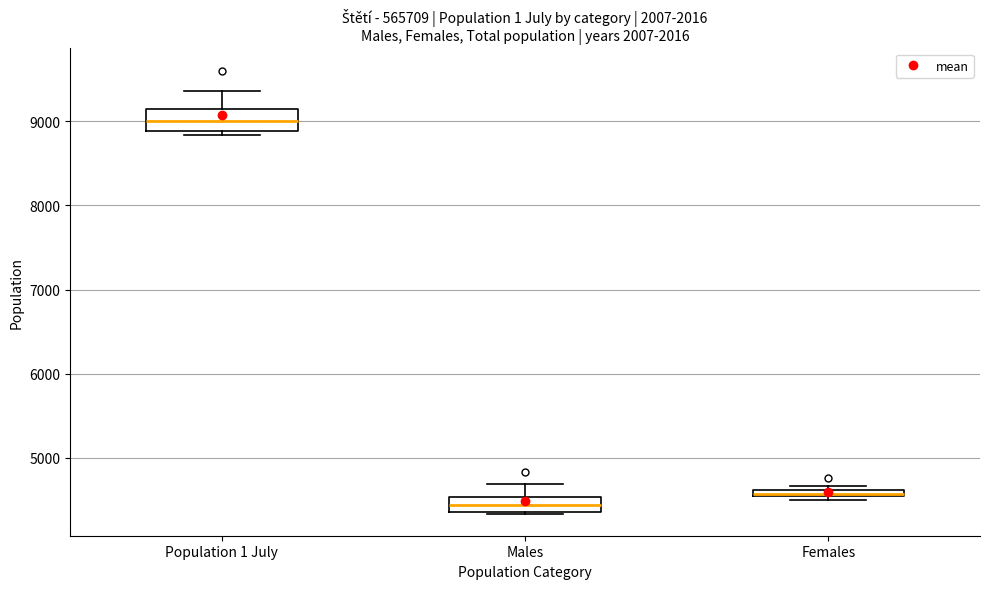

Where does the upper whisker of the box for Males end on the y-axis? The values are not printed on the chart, so give them approximately, as read against the axis.

4700